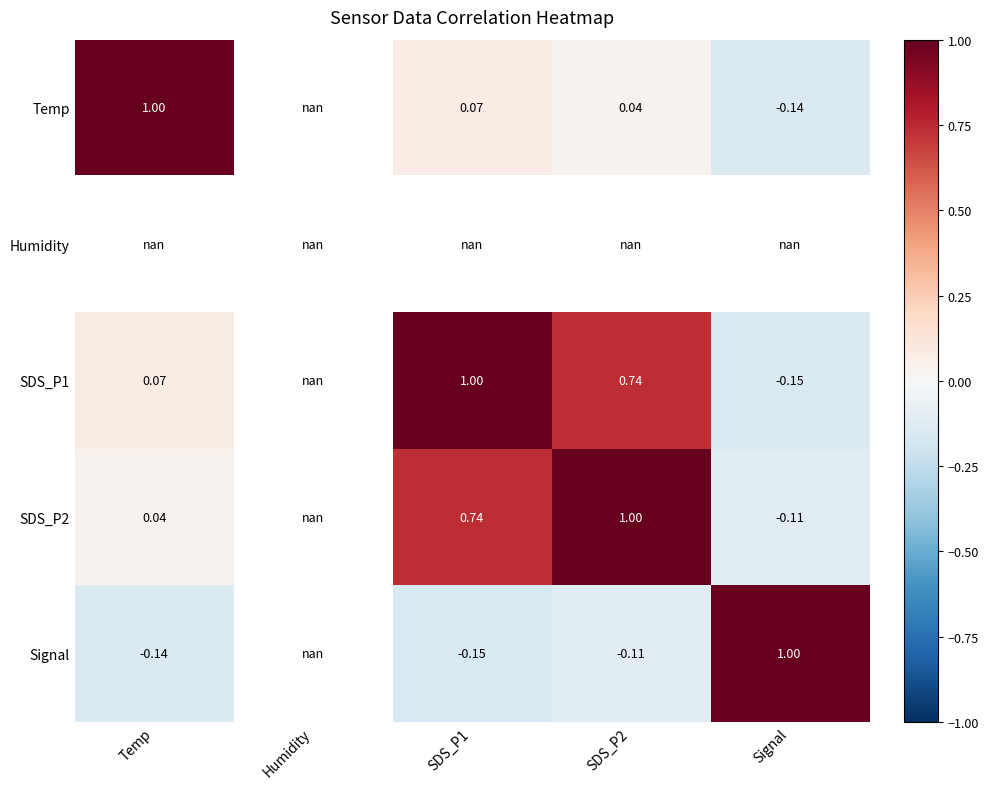

Is the value of SDS_P1 at SDS_P2 greater than the value of Temp at Signal?

Yes